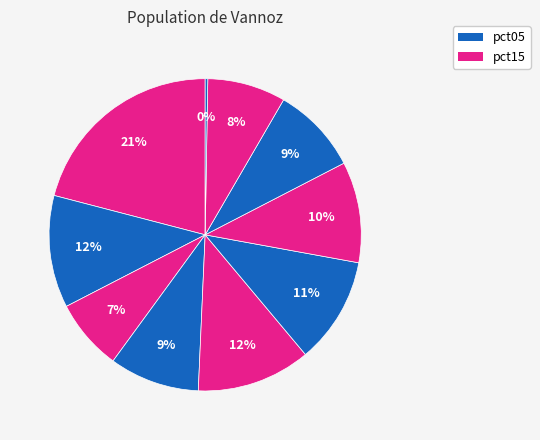

Is there any slice that represents more than half of the pie?

No